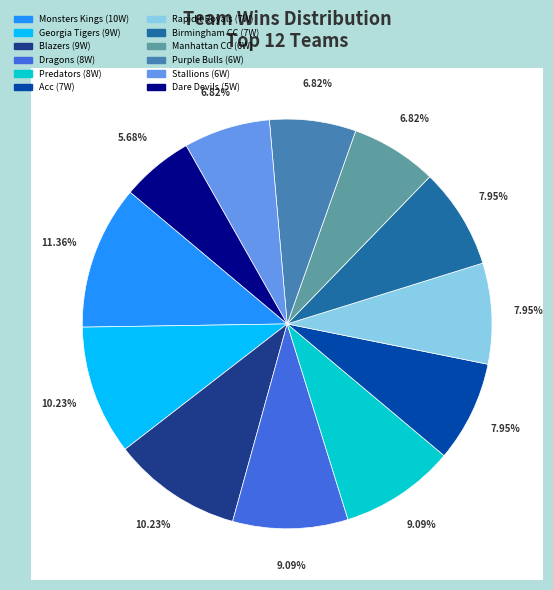

True or false: Birmingham CC accounts for 8% of the total.

True